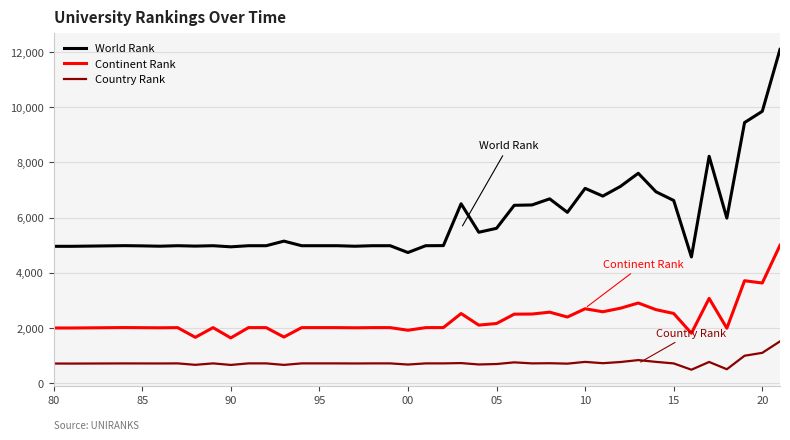

What is the greatest value displayed?

12089